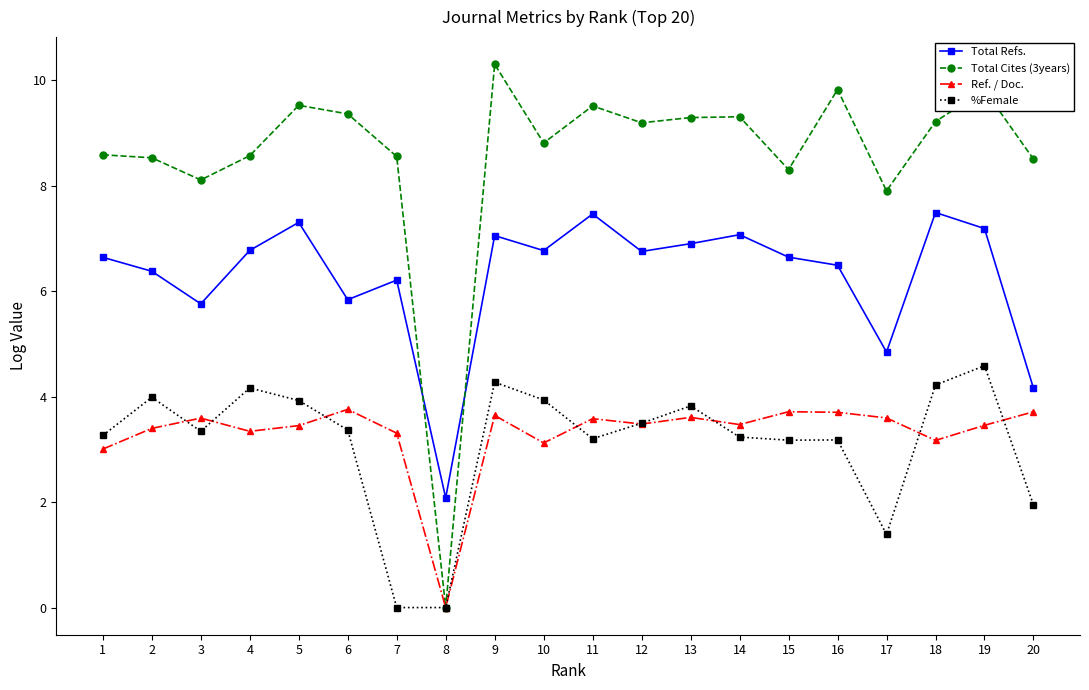

What is the difference between the Total Refs. values at 17 and 11?

2.6